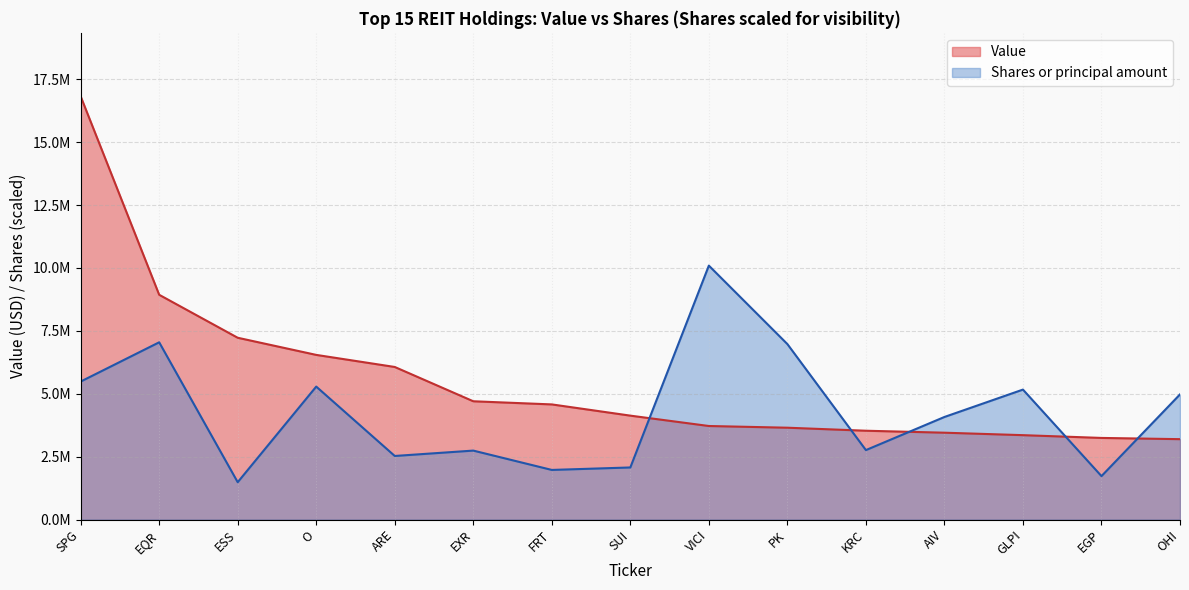

At which label does Shares or principal amount reach its minimum?

ESS